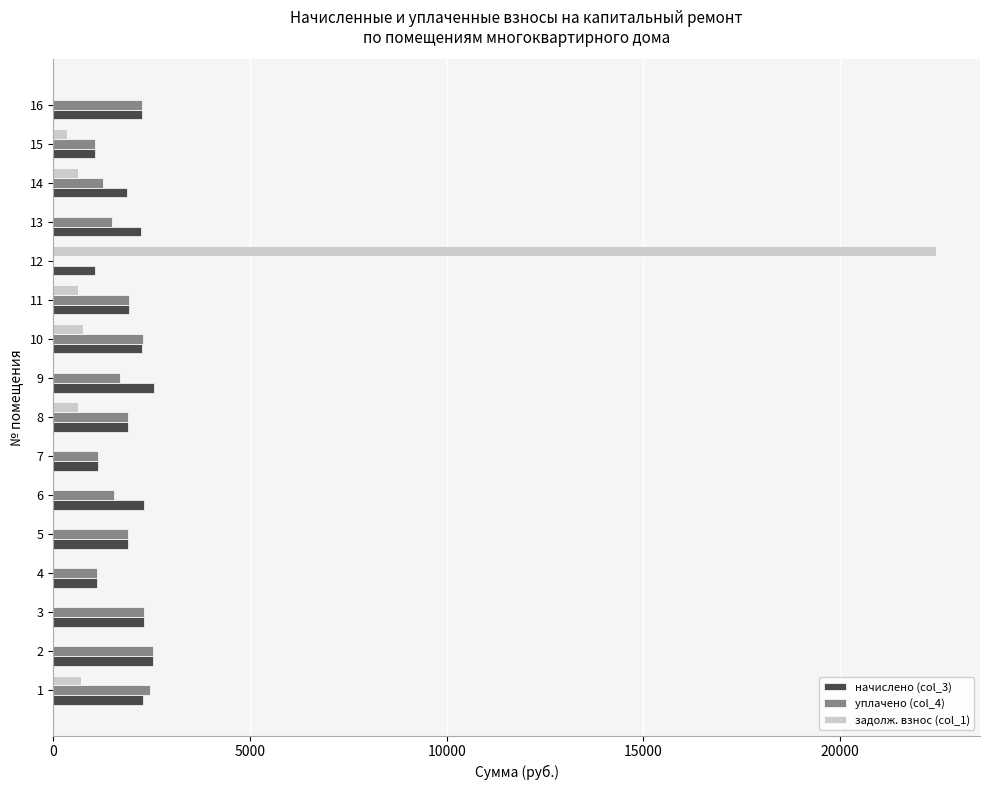

Between 1 and 12, which series saw the biggest shift?

задолж. взнос (col_1)